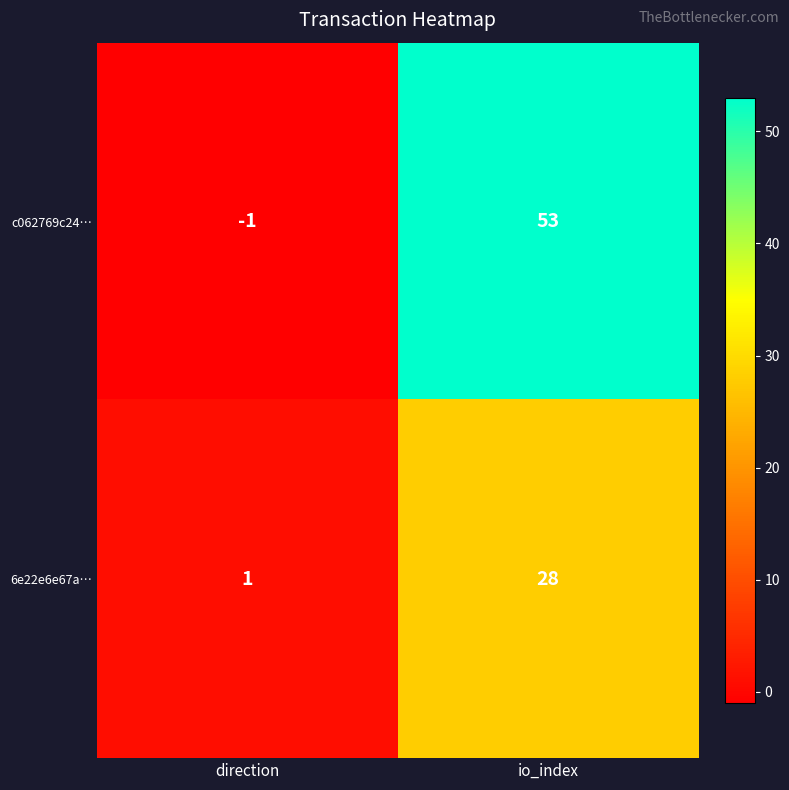

At how many categories does at least one series exceed 22?

1